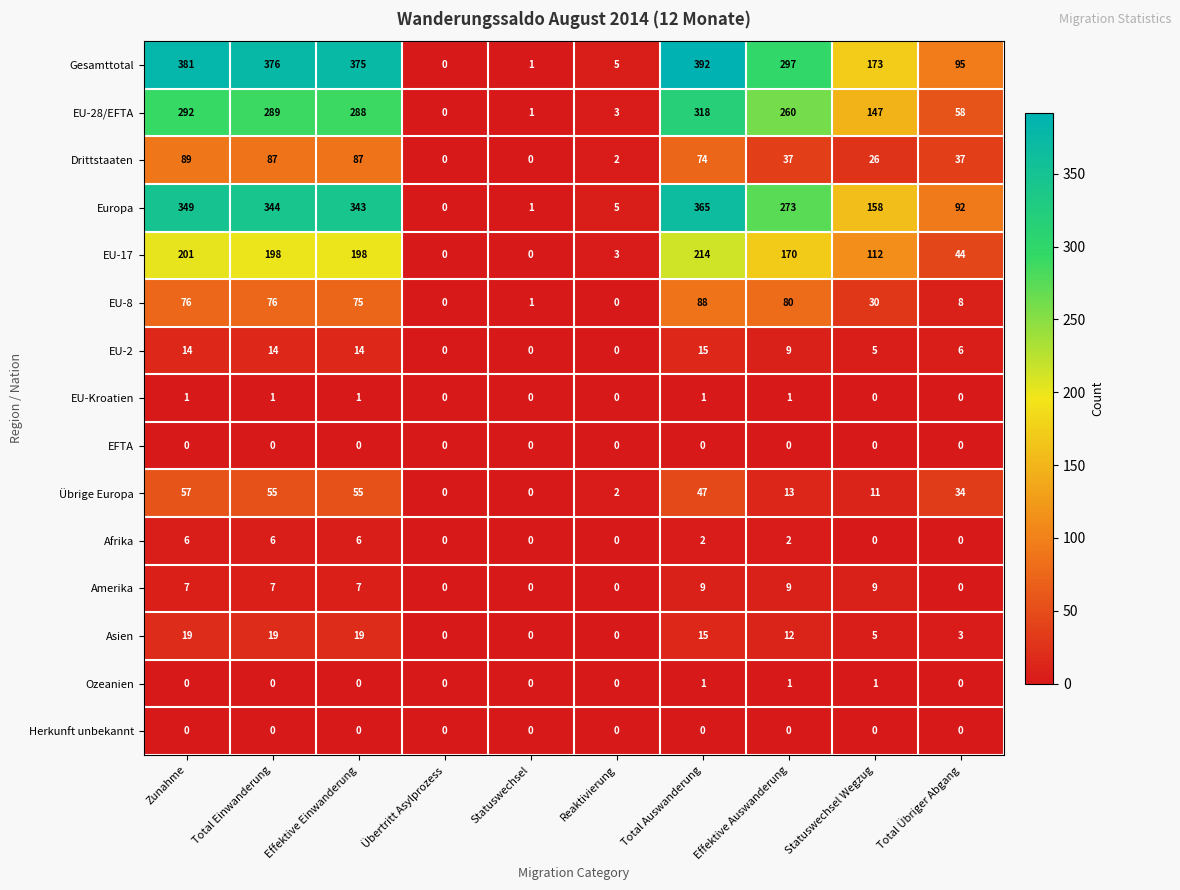

How many categories are shown in the chart?

10